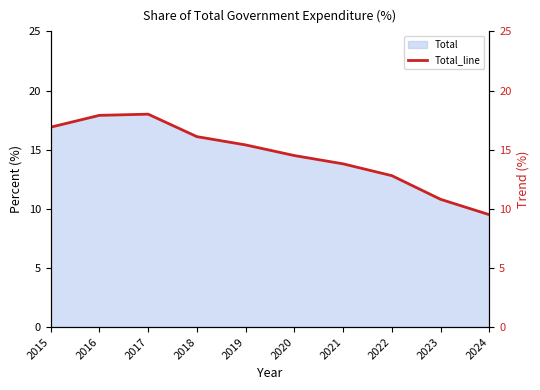

The value at 2015 is 16.9. True or false?

True